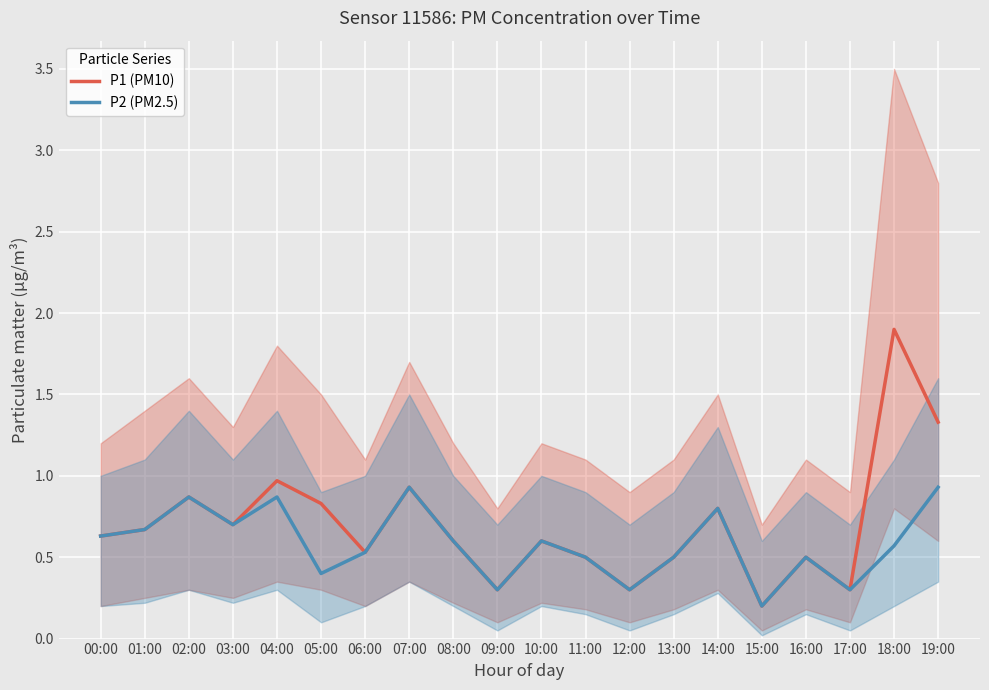

List the series in order of their peak value, highest first.

P1 (PM10), P2 (PM2.5)